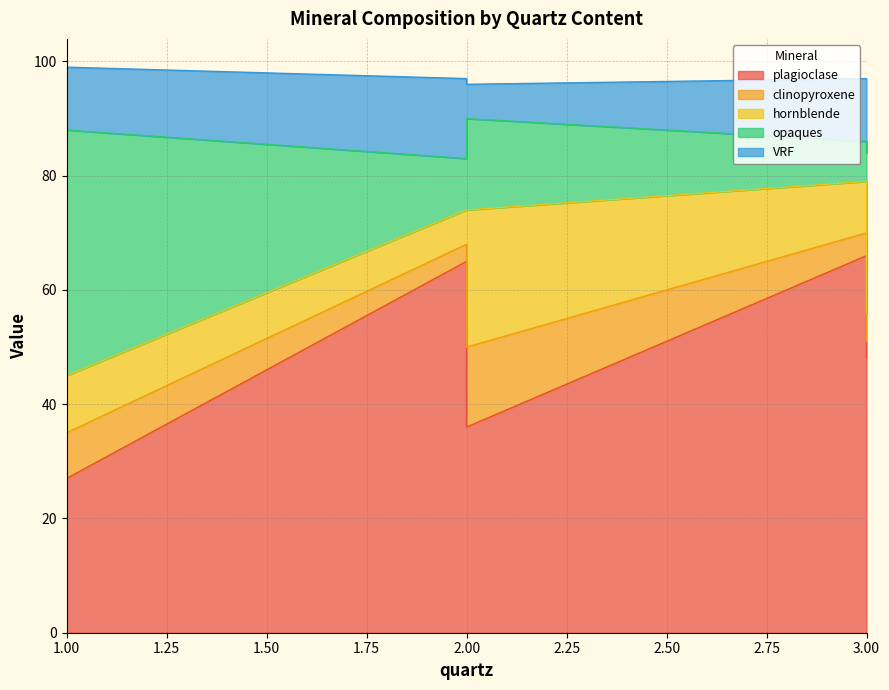

At which category is the sum across all series the highest?

1